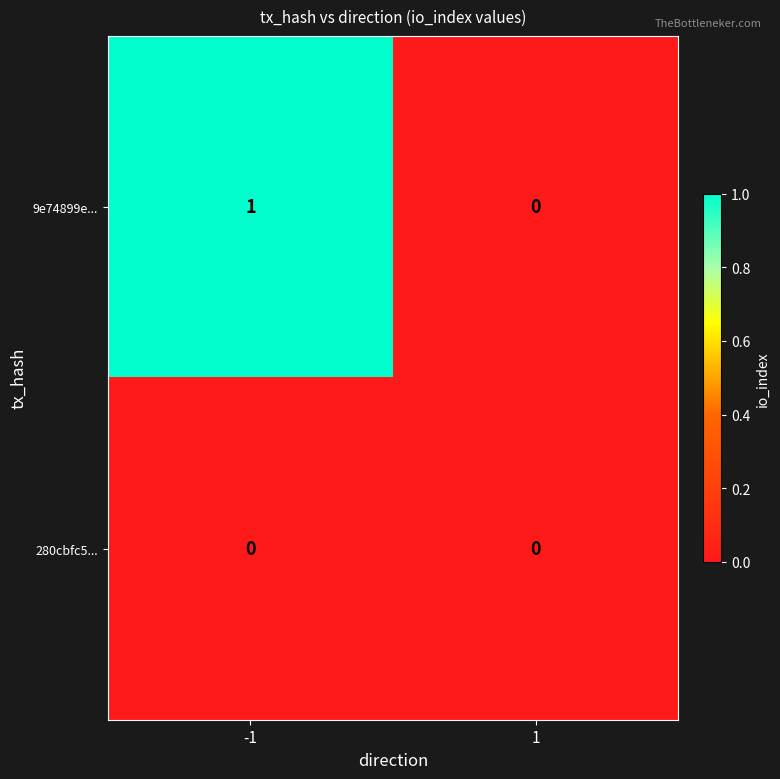

Reading left to right, what are all the values shown in this chart?

9e74899e...: -1=1	1=0
280cbfc5...: -1=0	1=0